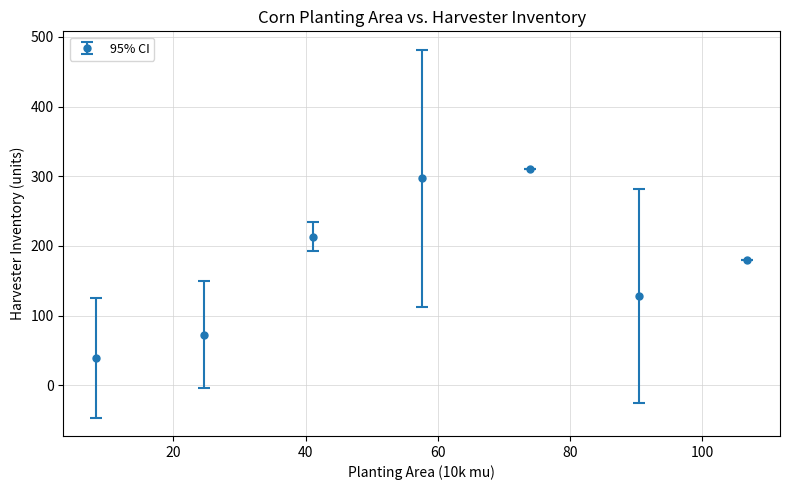

What is the maximum value shown in the chart?

310.0